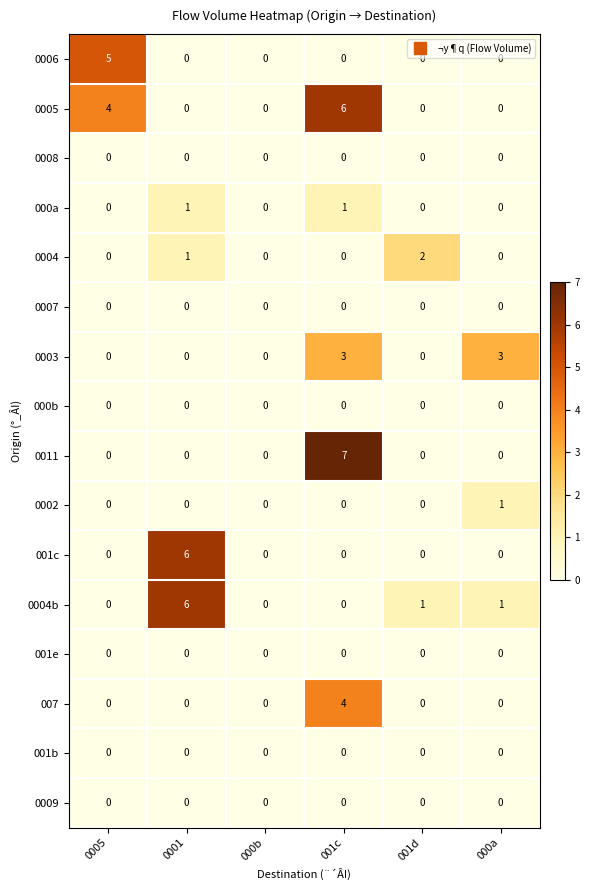

Count the 001c values in the range 0 to 1.

5